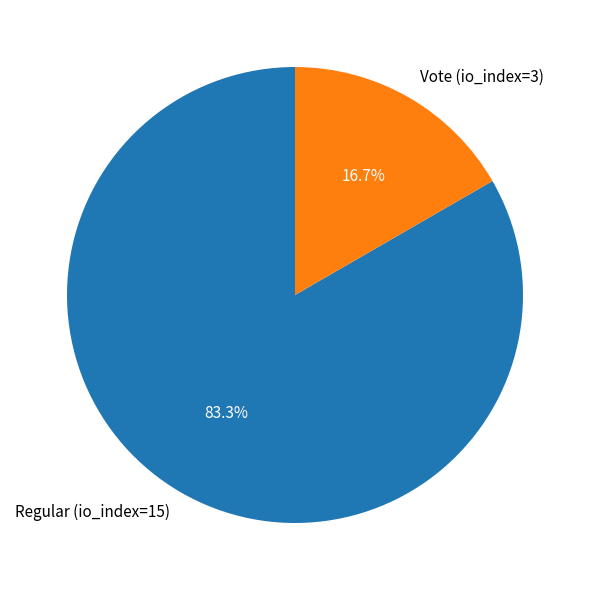

To the nearest percent, what is the difference between the Vote (io_index=3) and Regular (io_index=15) slice percentages?

67%